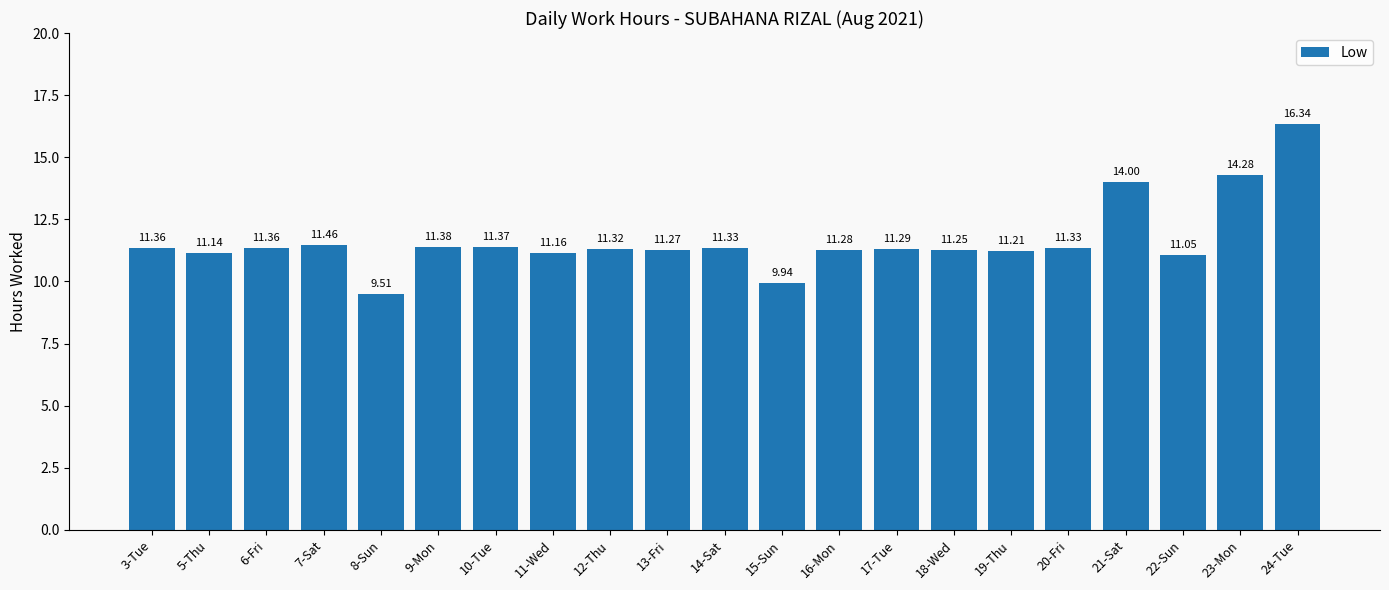

Which has a higher value, 18-Wed or 15-Sun?

18-Wed